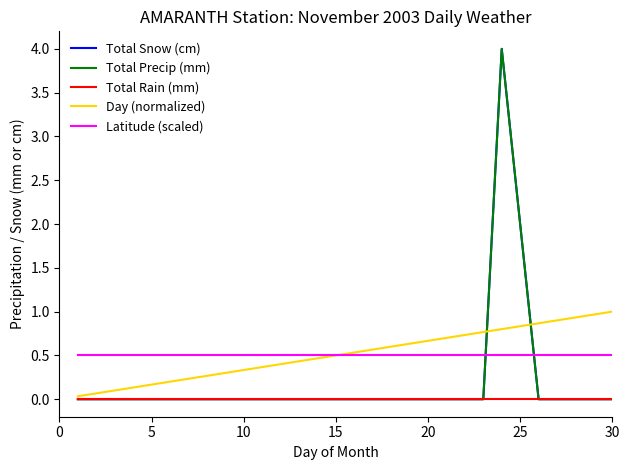

After their last crossing, which series has the higher values: Latitude (scaled) or Total Snow (cm)?

Latitude (scaled)